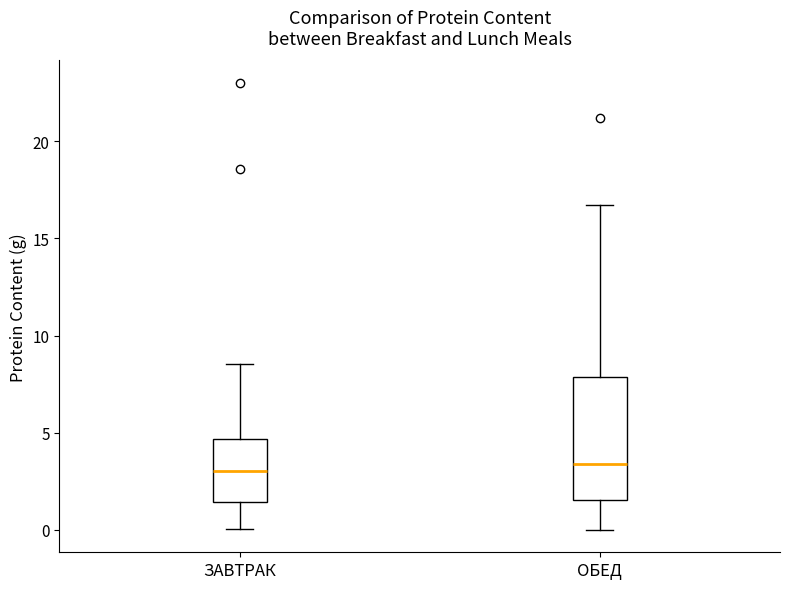

Which box is the tallest, from its lower edge to its upper edge?

ОБЕД